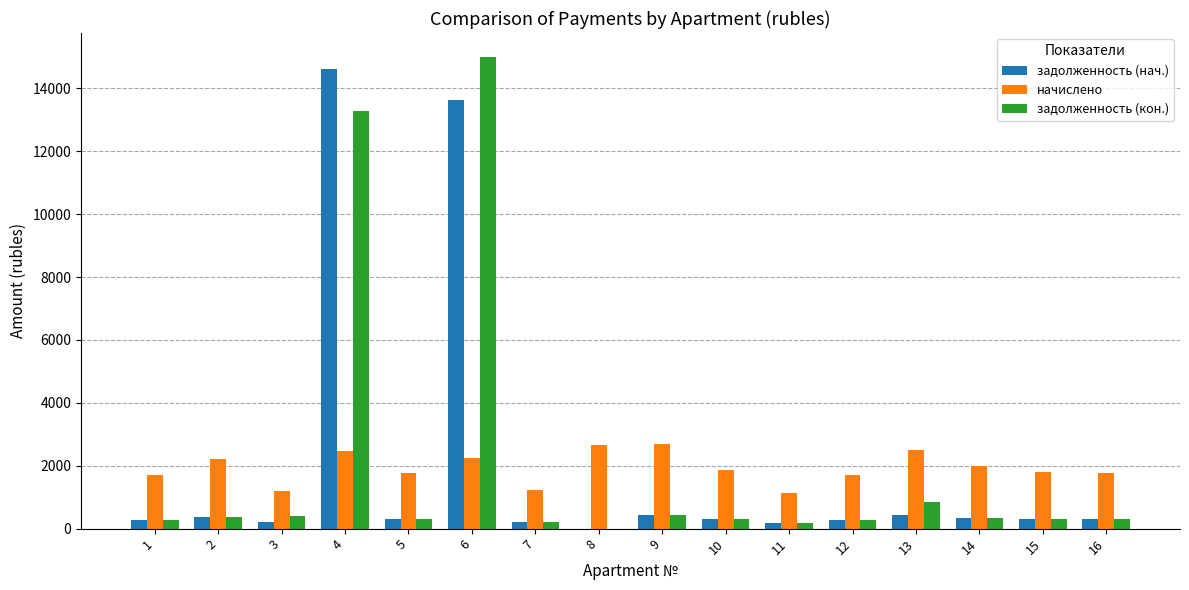

The задолженность (кон.) series shows 838.1 at 13. True or false?

True